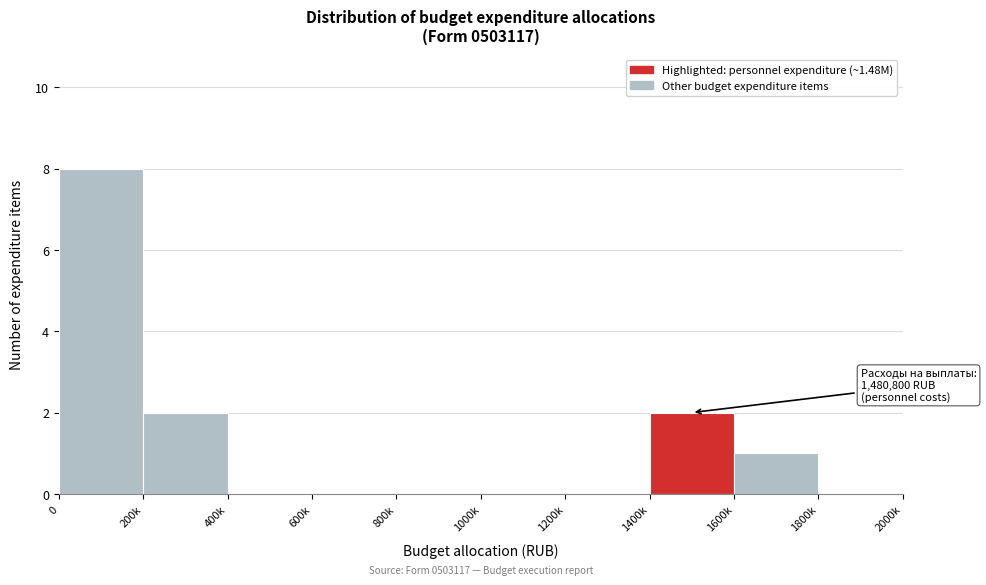

Reading left to right, extract all data points from this chart.

0=8	200k=2	400k=0	600k=0	800k=0	1000k=0	1200k=0	1400k=2	1600k=1	1800k=0